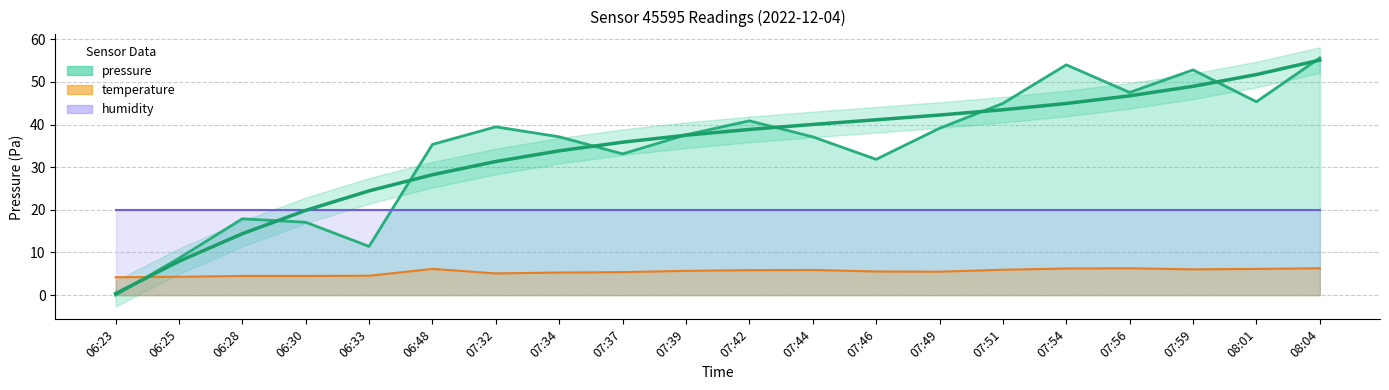

The value of pressure at 07:32 is 39.5. True or false?

True